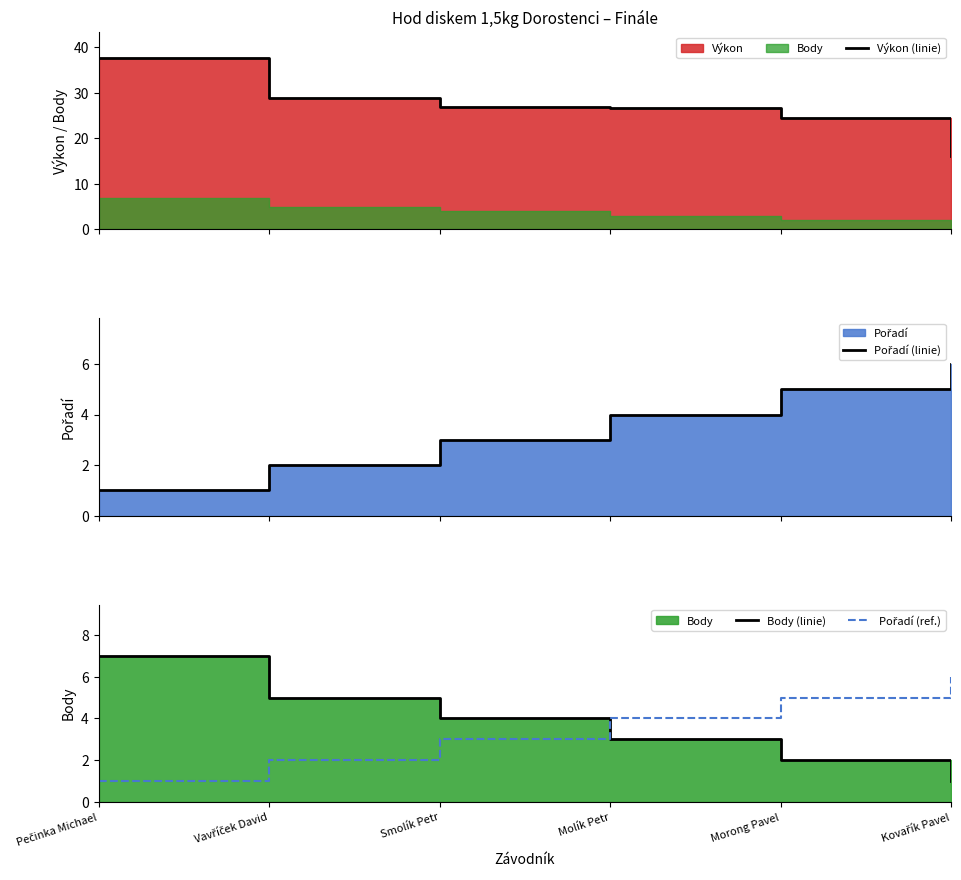

At Smolík Petr, list the series in order from smallest to largest.

Pořadí (linie), Pořadí (ref.), Body (linie), Výkon (linie)